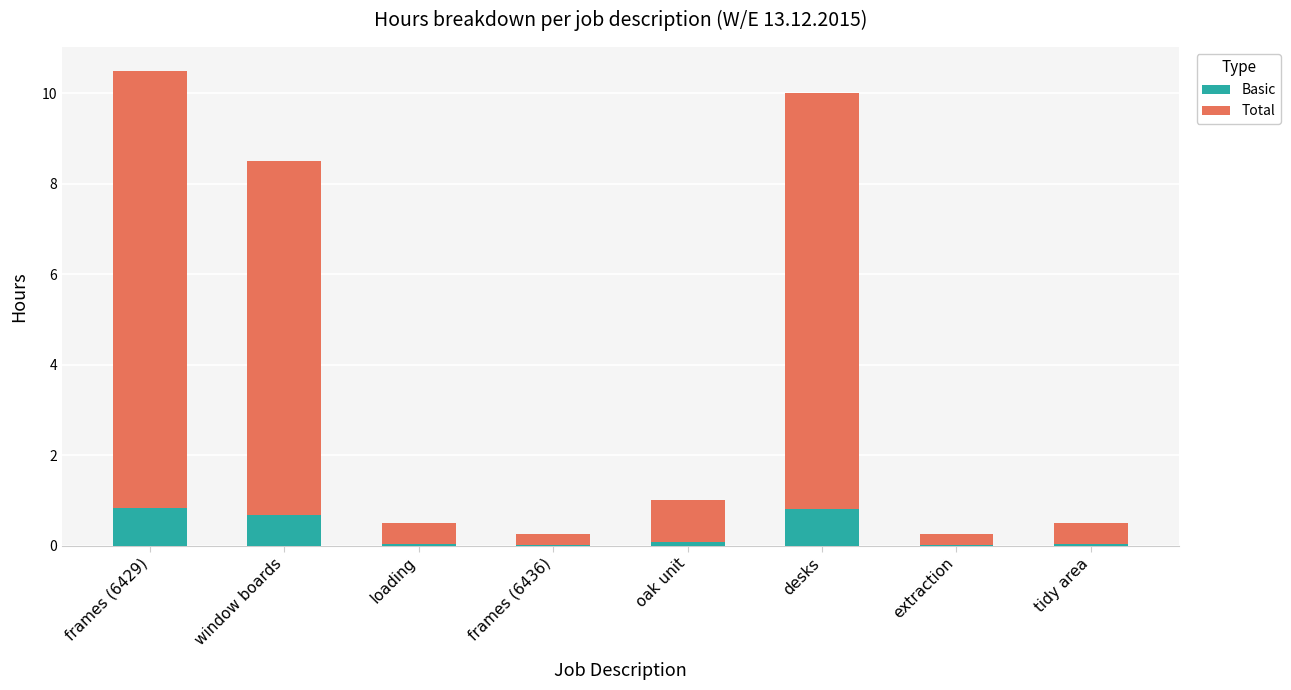

What is the highest value of the Basic series?

0.8